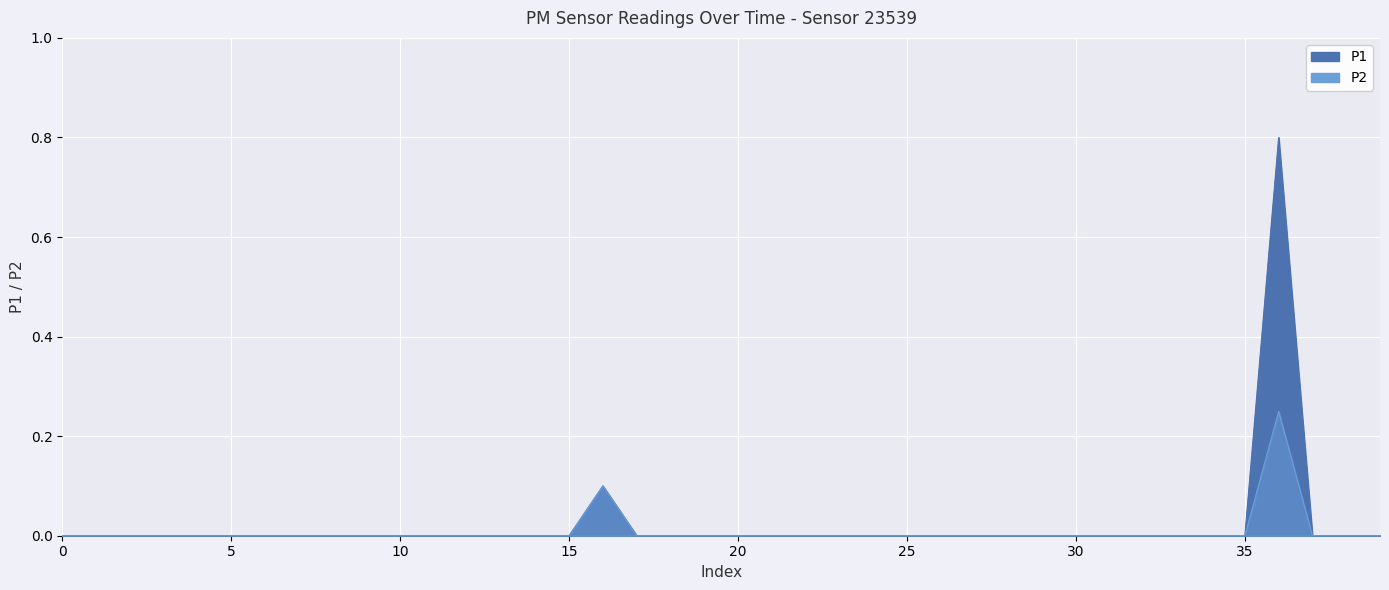

Is it true that P1_line equals 0.0 at 11?

True